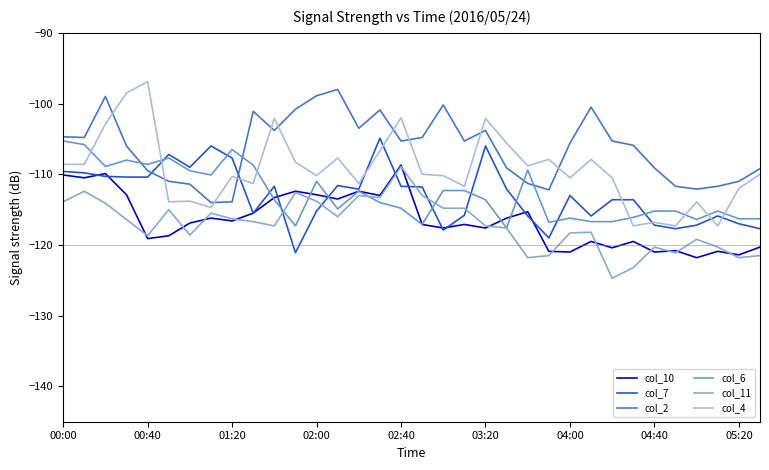

How many lines are shown in the chart?

6